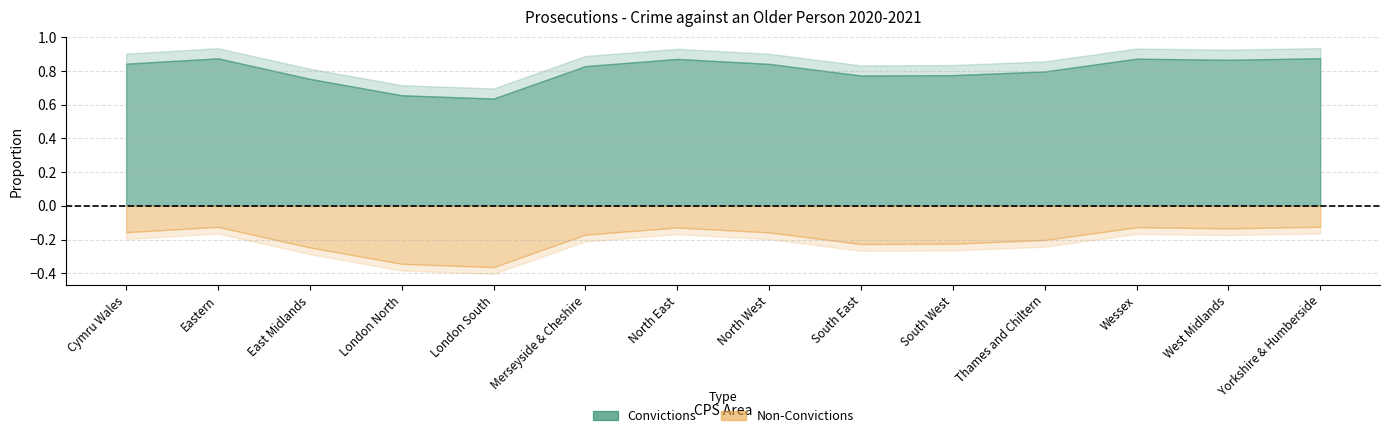

Reading right to left, transcribe all the data shown in this chart.

Convictions: 176	188	55	114	69	75	160	122	63	42	61	113	105	70
Non-Convictions: 25	29	8	29	20	22	30	18	13	24	32	37	15	13